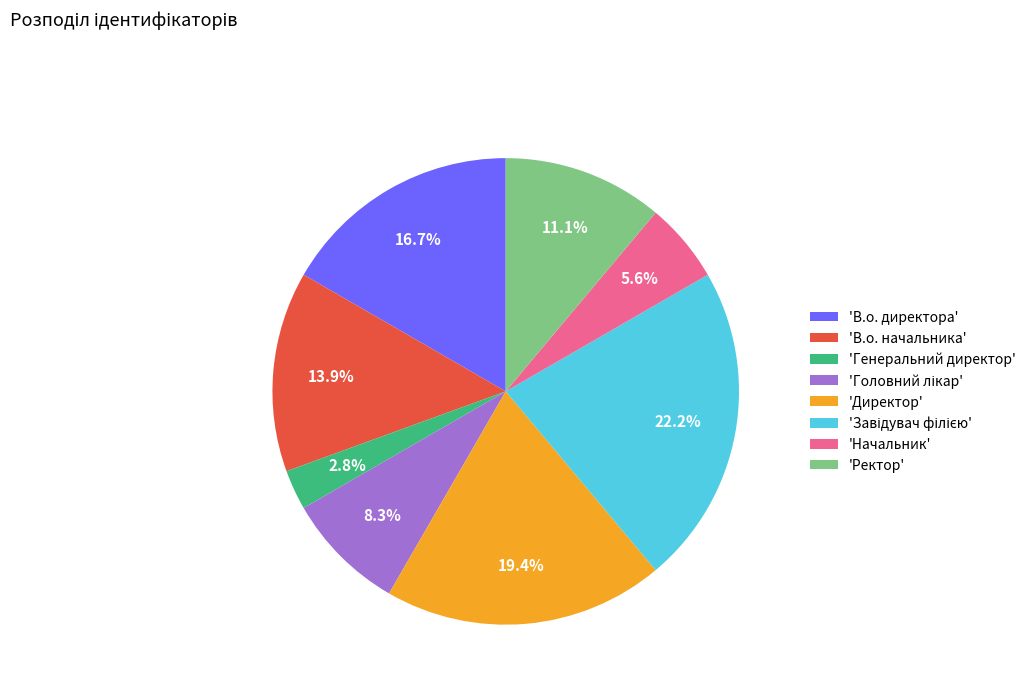

Which category has the smallest portion of the pie?

'Генеральний директор'